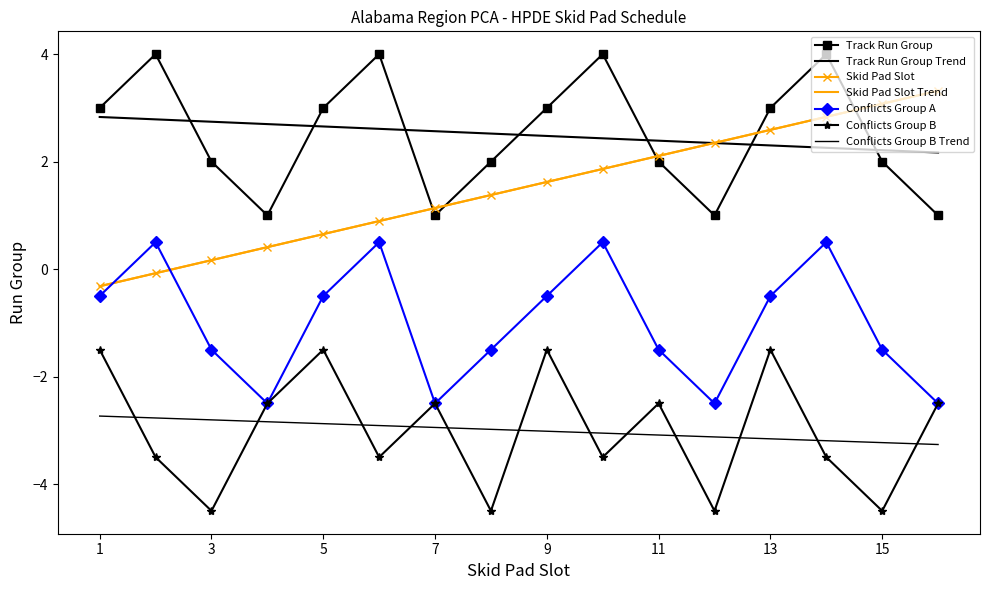

What are all the series names shown in the legend?

Track Run Group, Skid Pad Slot, Conflicts Group A, Conflicts Group B